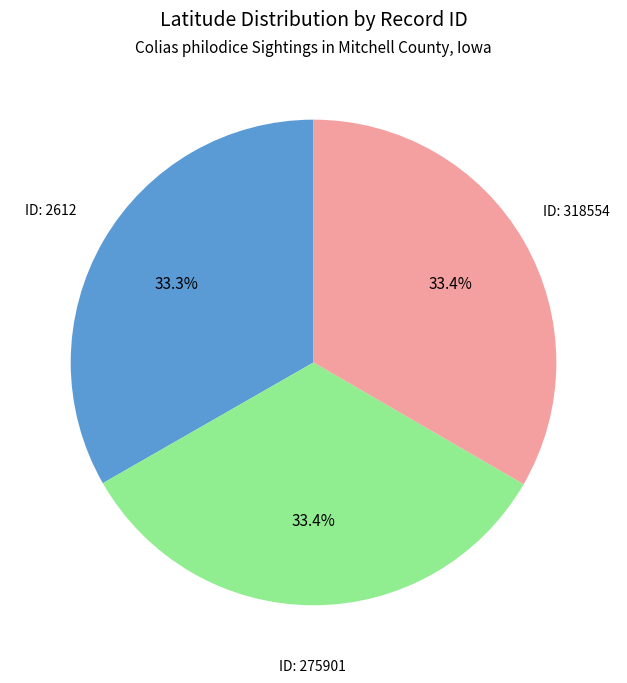

Is ID: 275901 the majority of the pie?

No